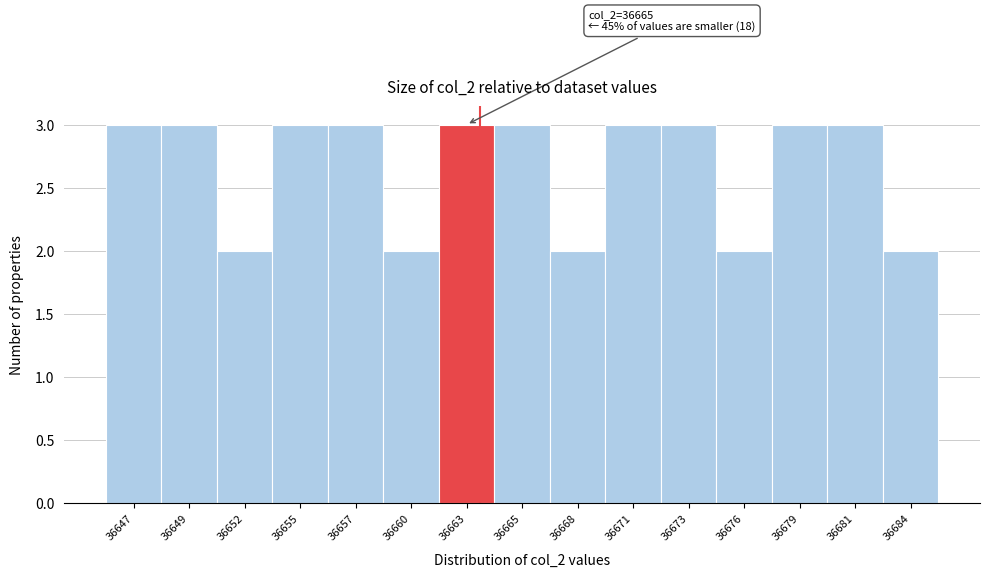

Reading left to right, what are all the values shown in this chart?

36647=3	36649=3	36652=2	36655=3	36657=3	36660=2	36663=3	36665=3	36668=2	36671=3	36673=3	36676=2	36679=3	36681=3	36684=2